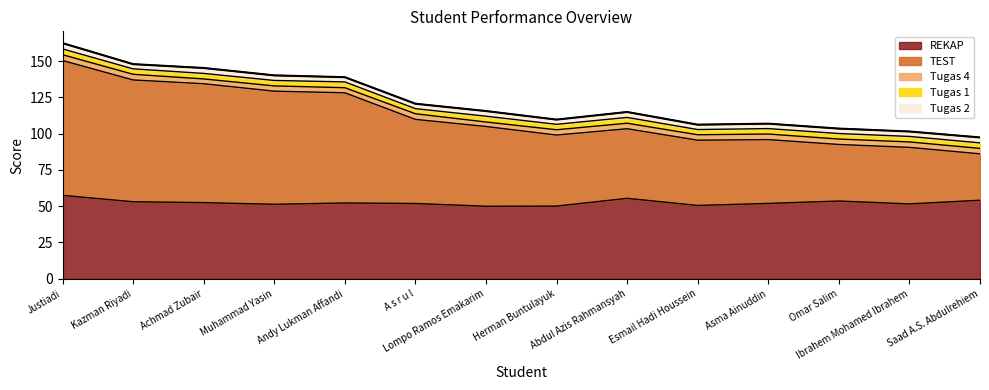

What is the difference between the maximum and minimum values in the Tugas 2 series?

0.8